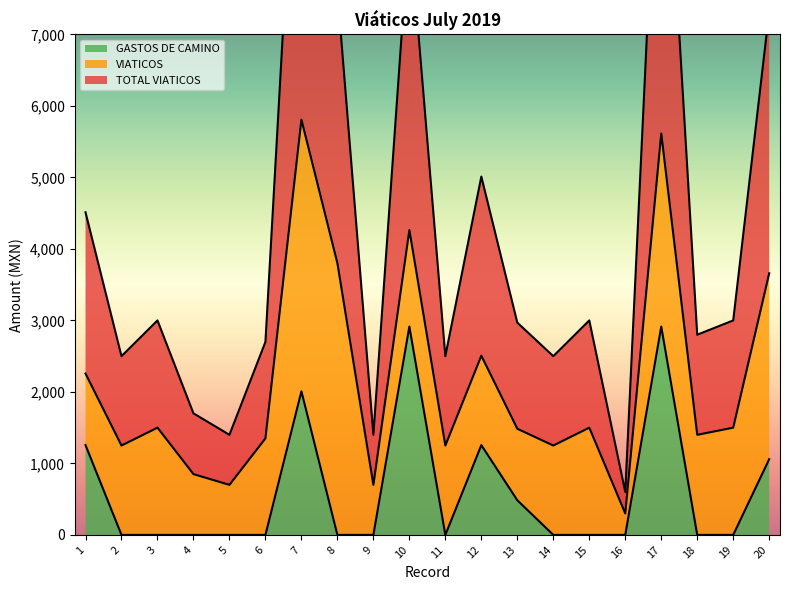

Does the chart display data point markers on the line(s)?

No